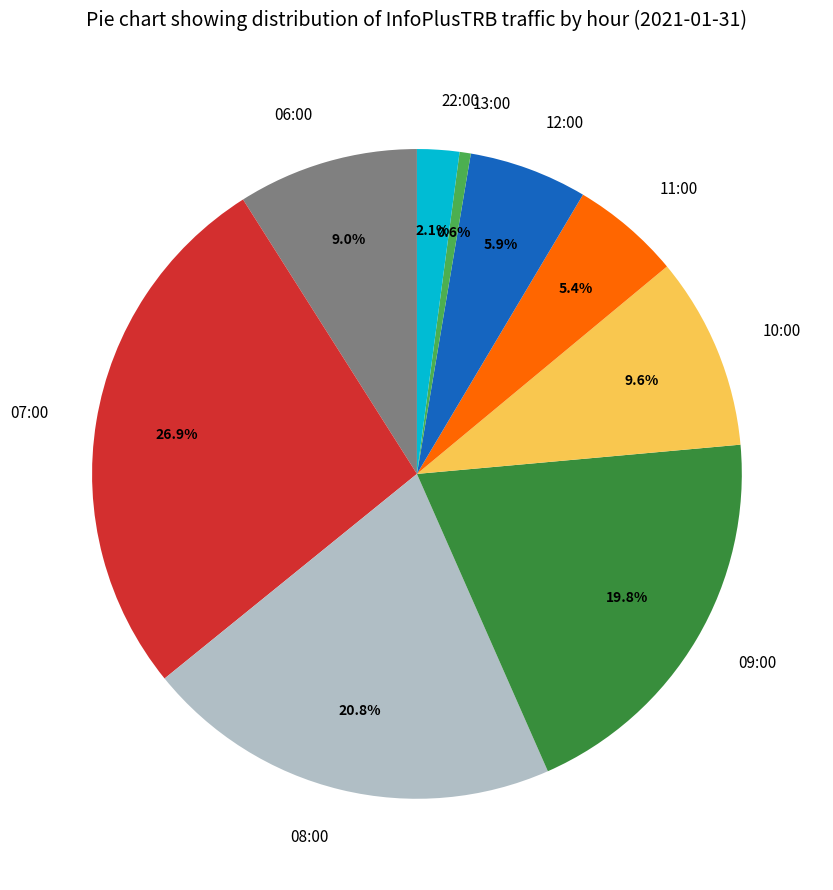

What is the ratio of the value at 11:00 to the value at 09:00?

0.3